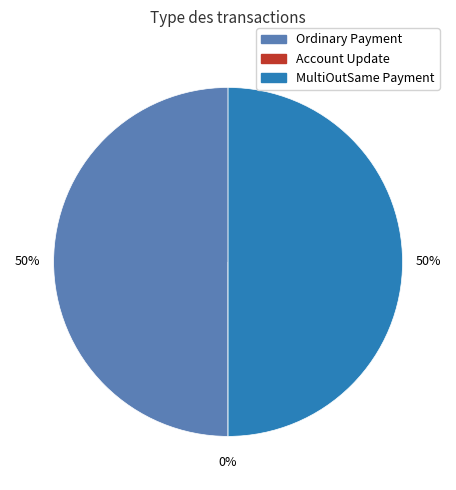

Do MultiOutSame Payment and Account Update together represent more than half of the pie?

No